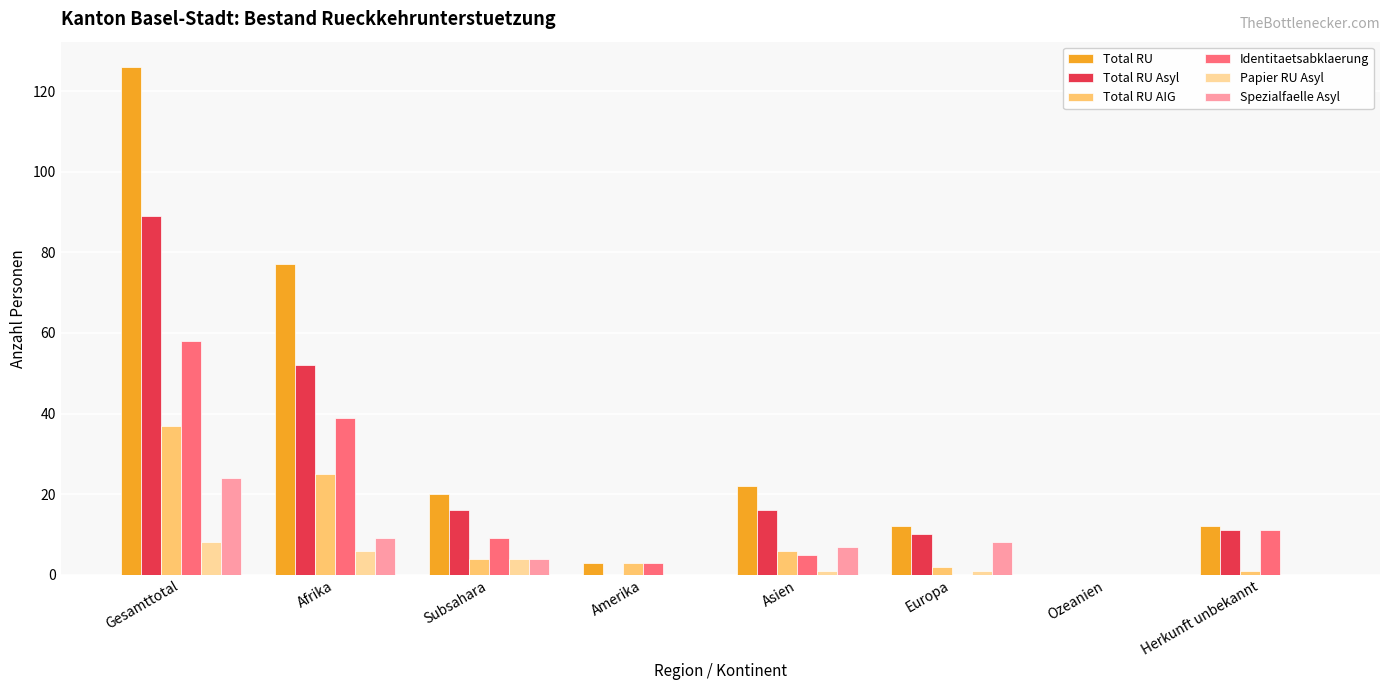

Which series has the largest total across all categories?

Total RU